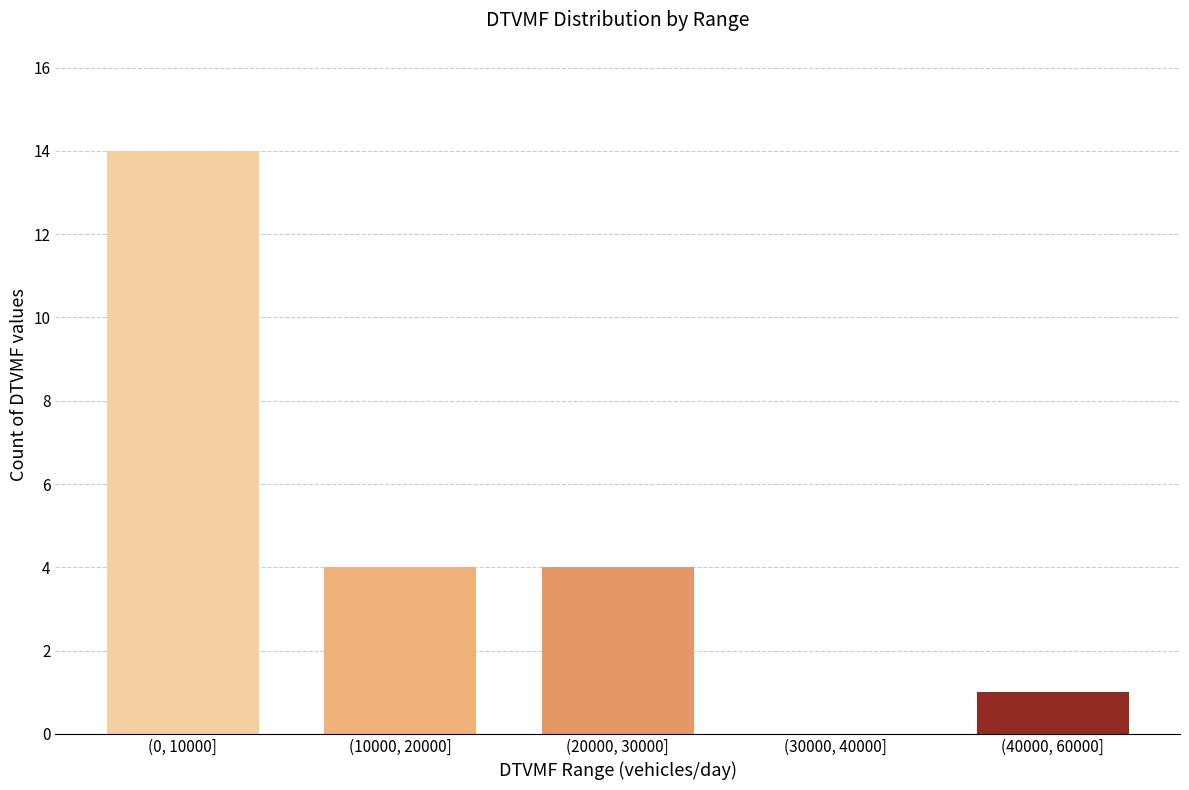

Reading right to left, transcribe all the data shown in this chart.

(40000, 60000]=1	(30000, 40000]=0	(20000, 30000]=4	(10000, 20000]=4	(0, 10000]=14